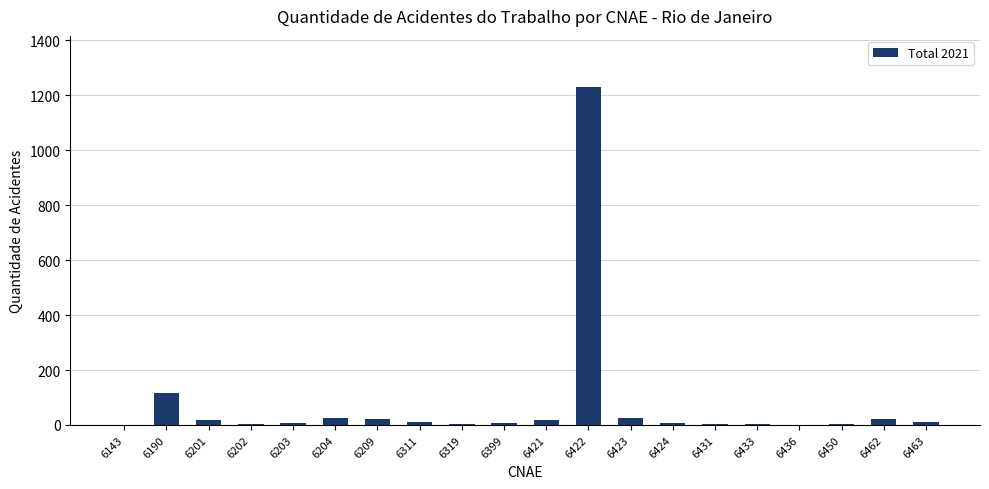

Which label corresponds to the largest value in the chart?

6422